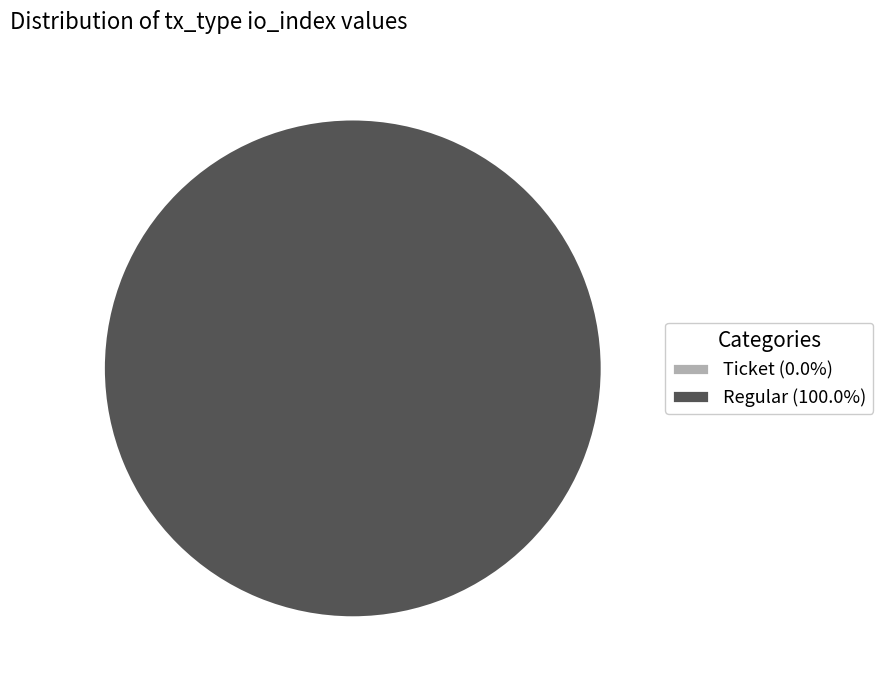

Is there a majority slice in this chart?

Yes